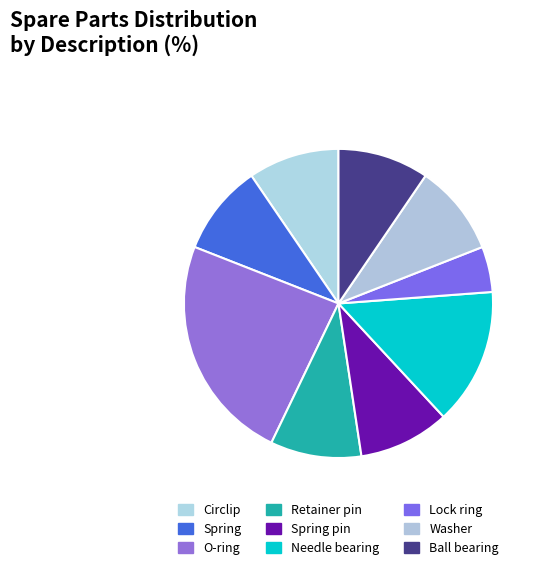

How many segments does this pie chart have?

9